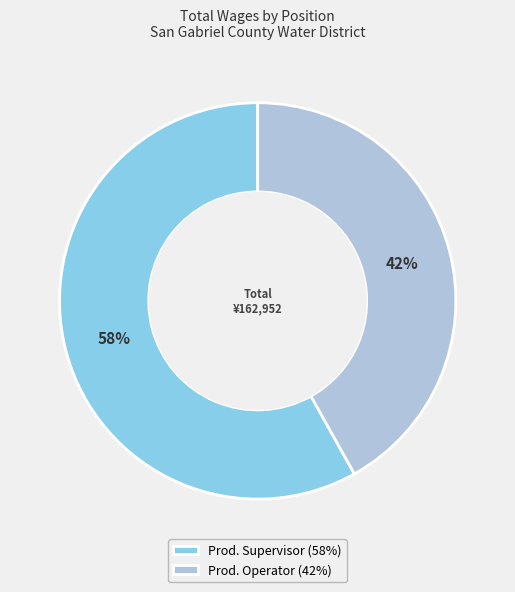

Rank the categories by value from highest to lowest.

Prod. Supervisor, Prod. Operator